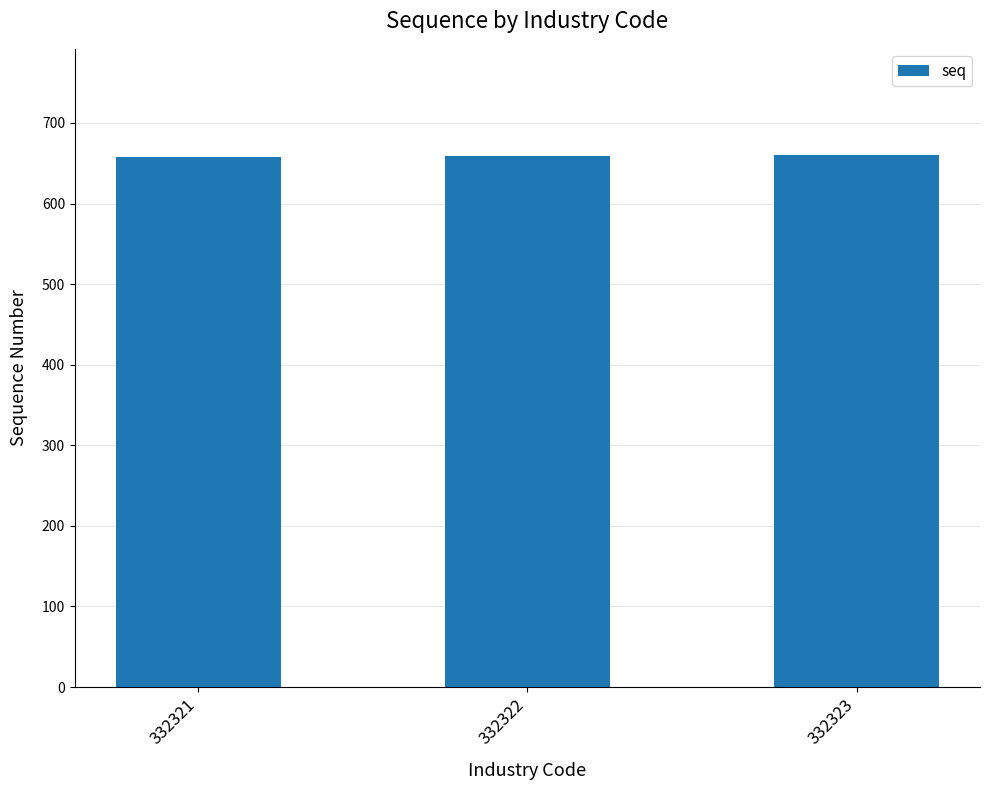

The chart shows a value of 917 at 332321. True or false?

False